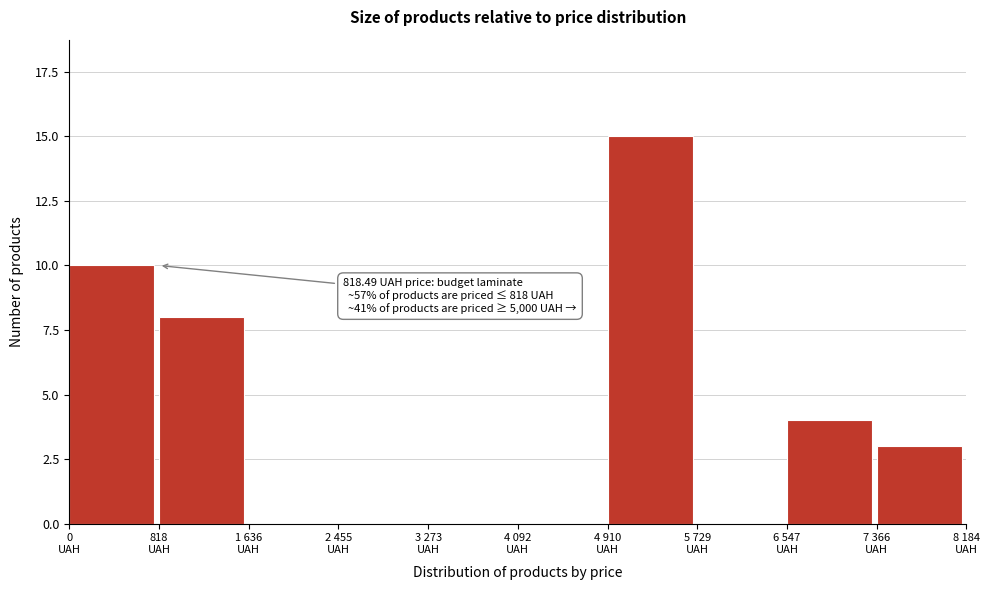

What is the sum of all values?

40